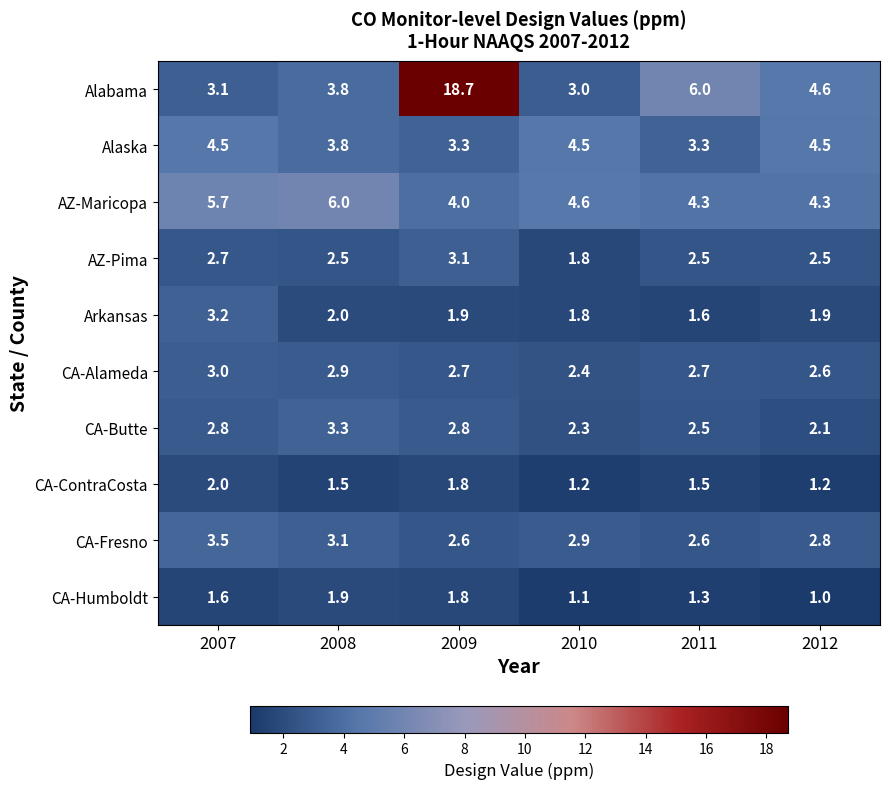

Between 2008 and 2011, which series saw the biggest shift?

Alabama